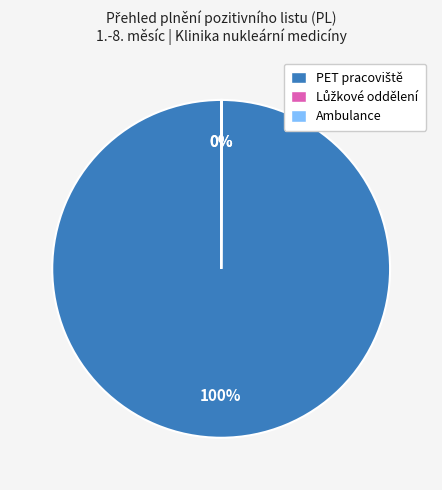

To the nearest percent, what is the average slice percentage?

33%